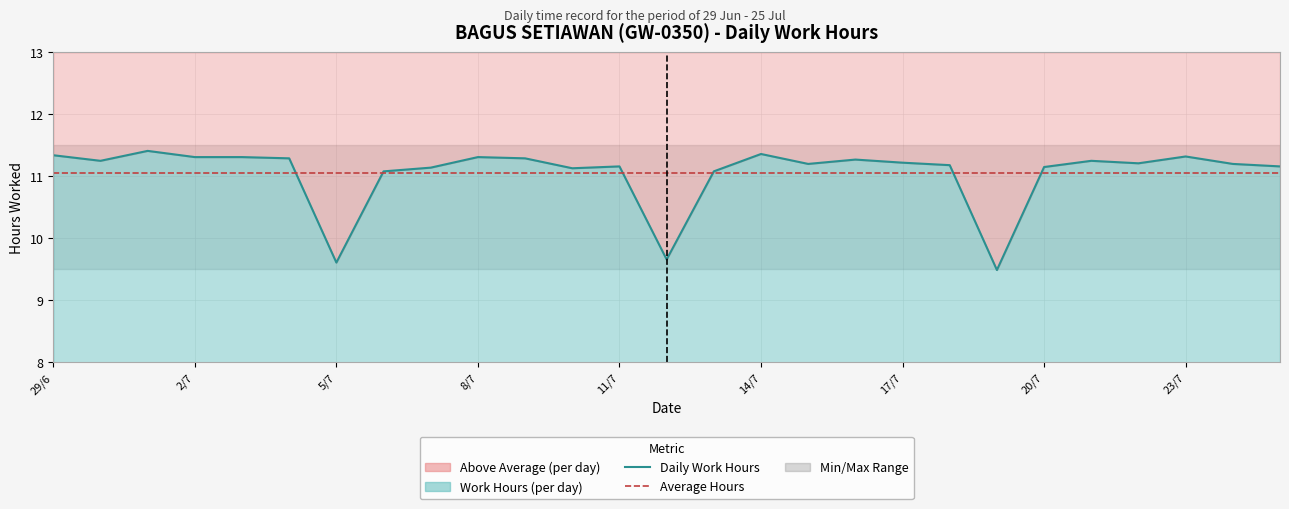

List the labels in order of value, largest first.

1/7, 14/7, 29/6, 23/7, 2/7, 3/7, 8/7, 4/7, 9/7, 16/7, 30/6, 21/7, 17/7, 22/7, 15/7, 24/7, 18/7, 11/7, 25/7, 20/7, 7/7, 10/7, 6/7, 13/7, 12/7, 5/7, 19/7